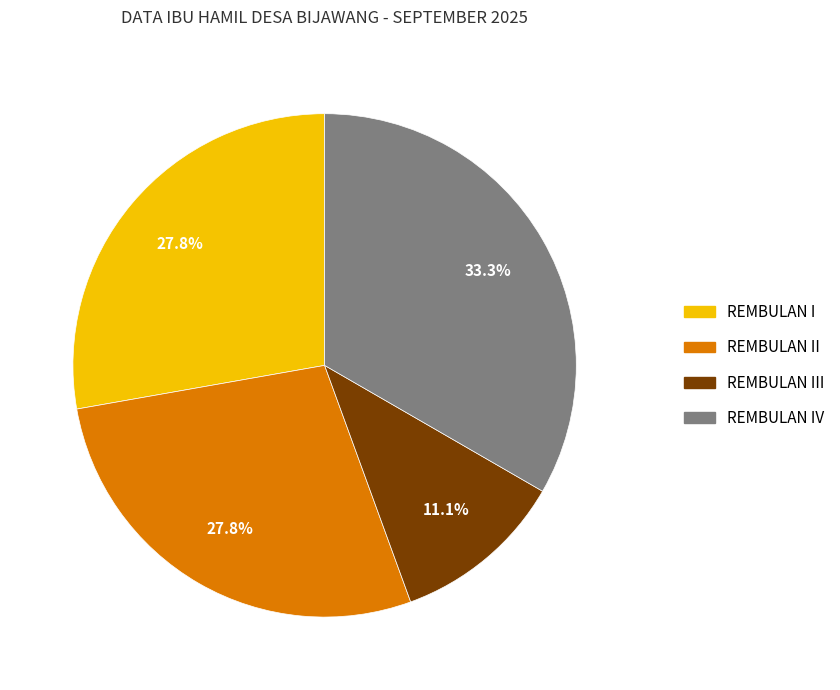

Is there any slice that represents more than half of the pie?

No